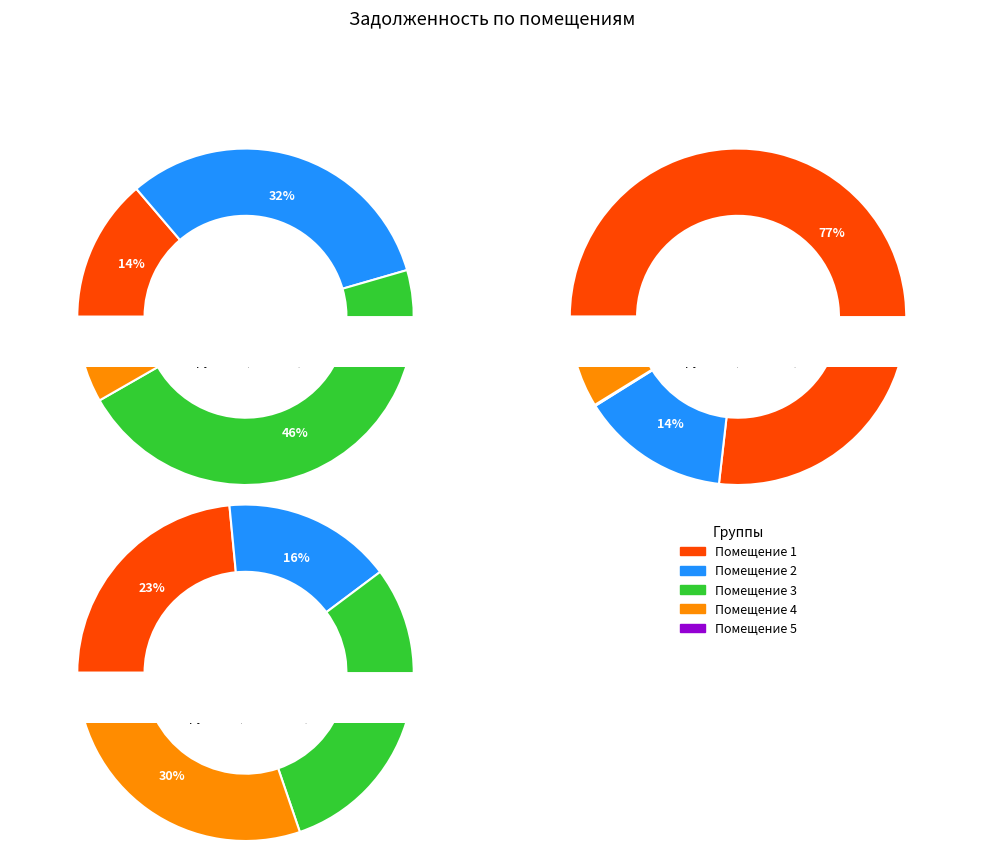

Do 4 and 18 together represent more than half of the pie?

No